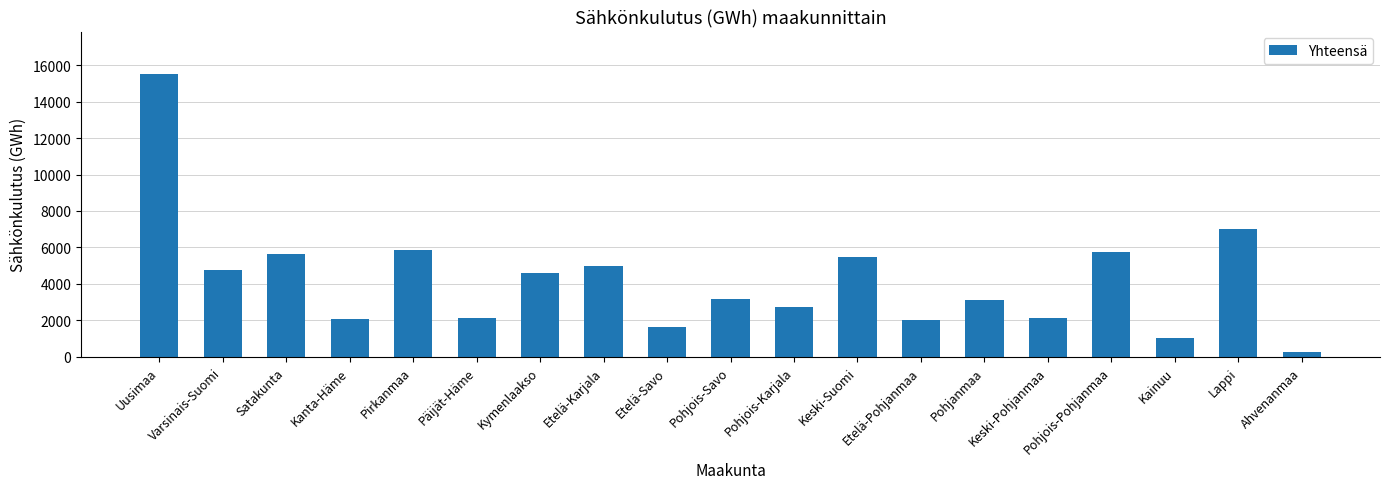

At which label does the data first exceed 3190?

Uusimaa